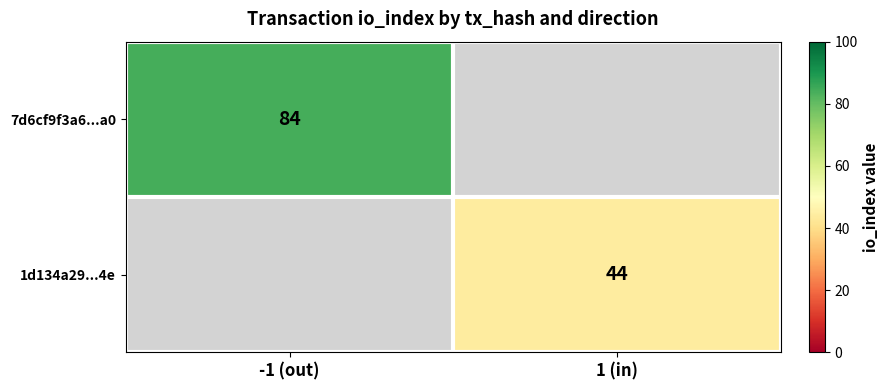

The 1d134a29...4e series shows 70.3 at 1 (in). True or false?

False